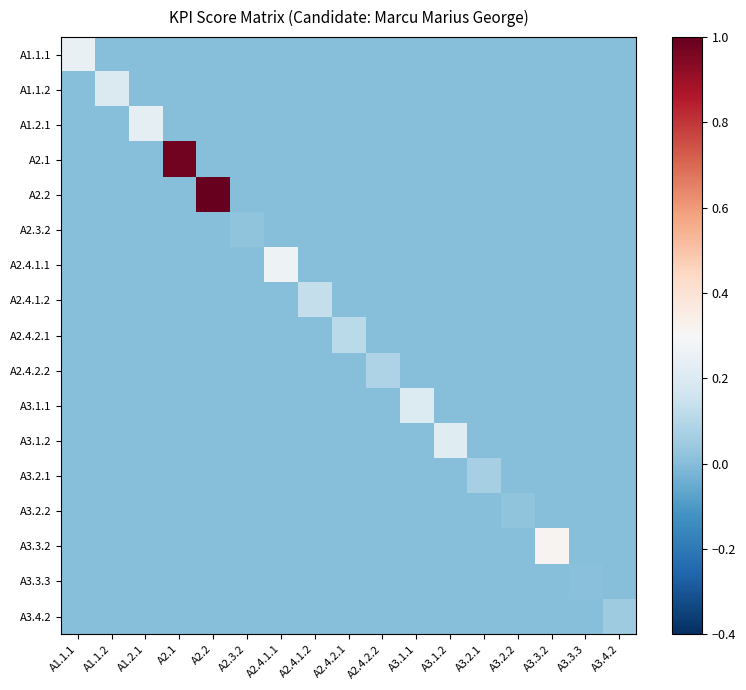

List the series in order of their peak value, lowest first.

A3.3.3, A3.2.2, A2.3.2, A3.4.2, A3.2.1, A2.4.2.2, A2.4.2.1, A2.4.1.2, A1.1.2, A3.1.1, A3.1.2, A1.2.1, A1.1.1, A2.4.1.1, A3.3.2, A2.1, A2.2